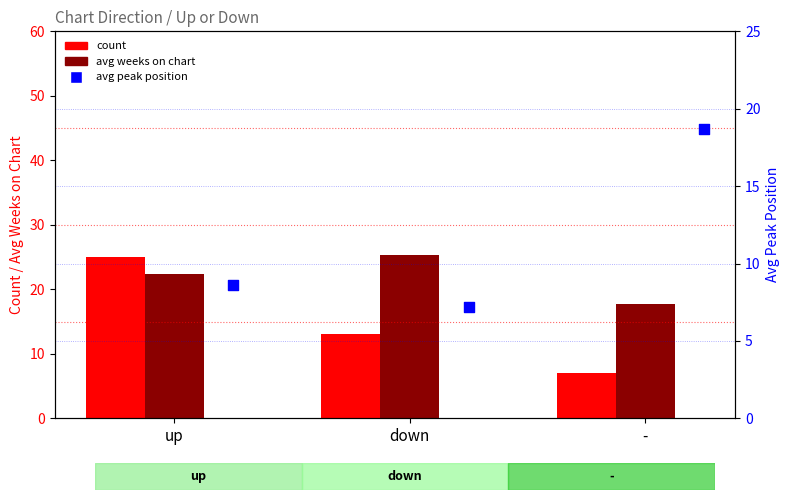

At how many categories does at least one series exceed 8?

3